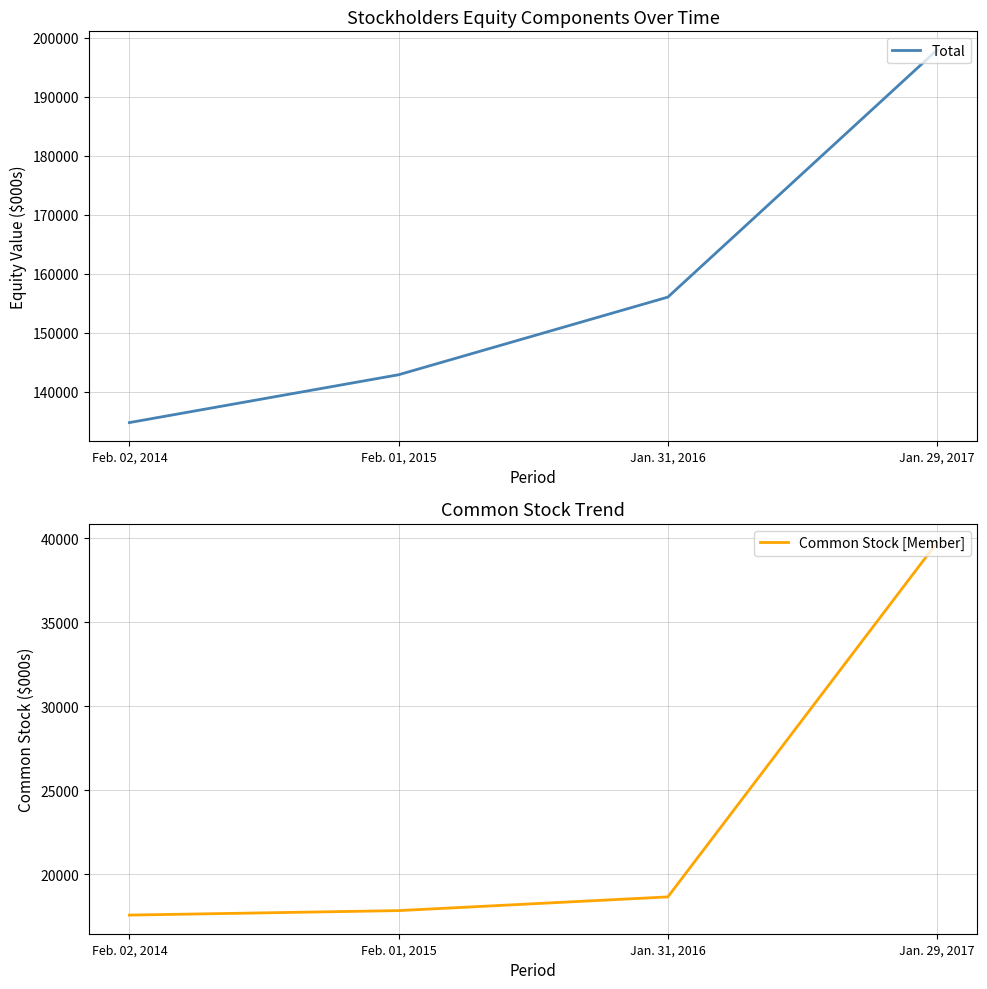

At which category is the sum across all series the highest?

Jan. 29, 2017